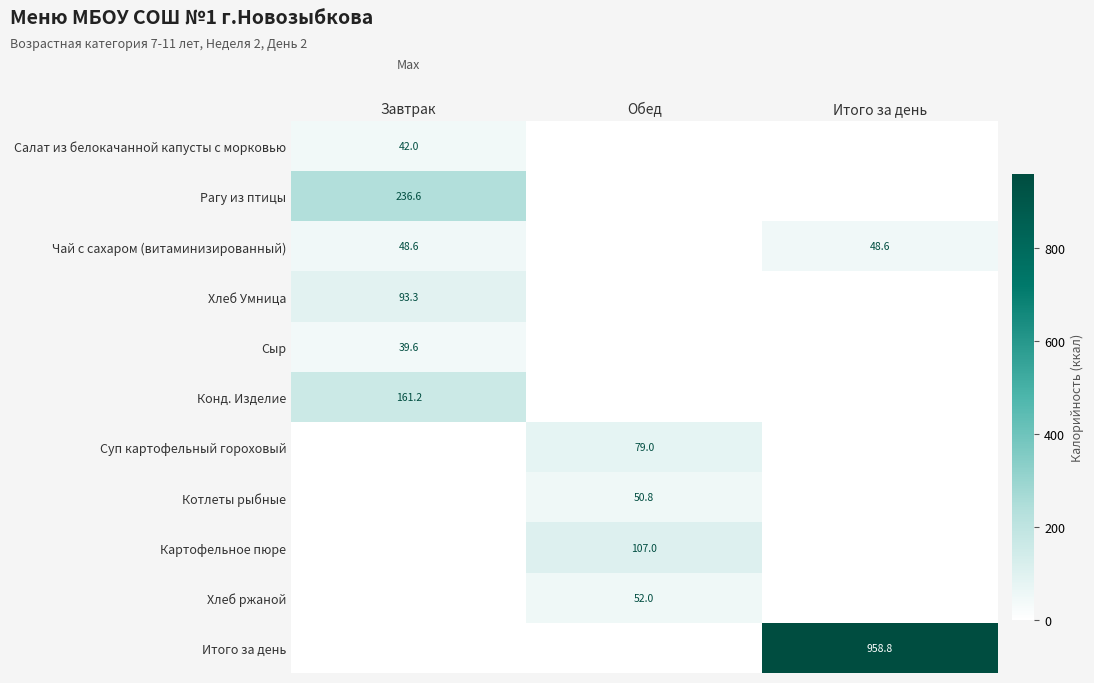

What is the total value across all series at Итого за день?

1007.4